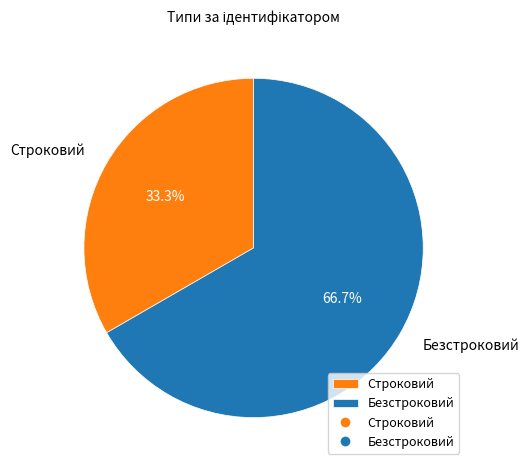

Rank the categories by value from lowest to highest.

Строковий, Безстроковий